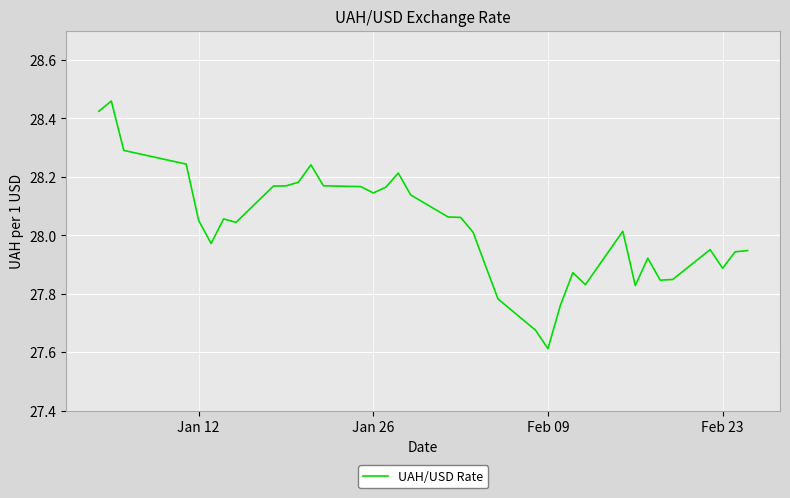

How many series are shown in this chart?

1